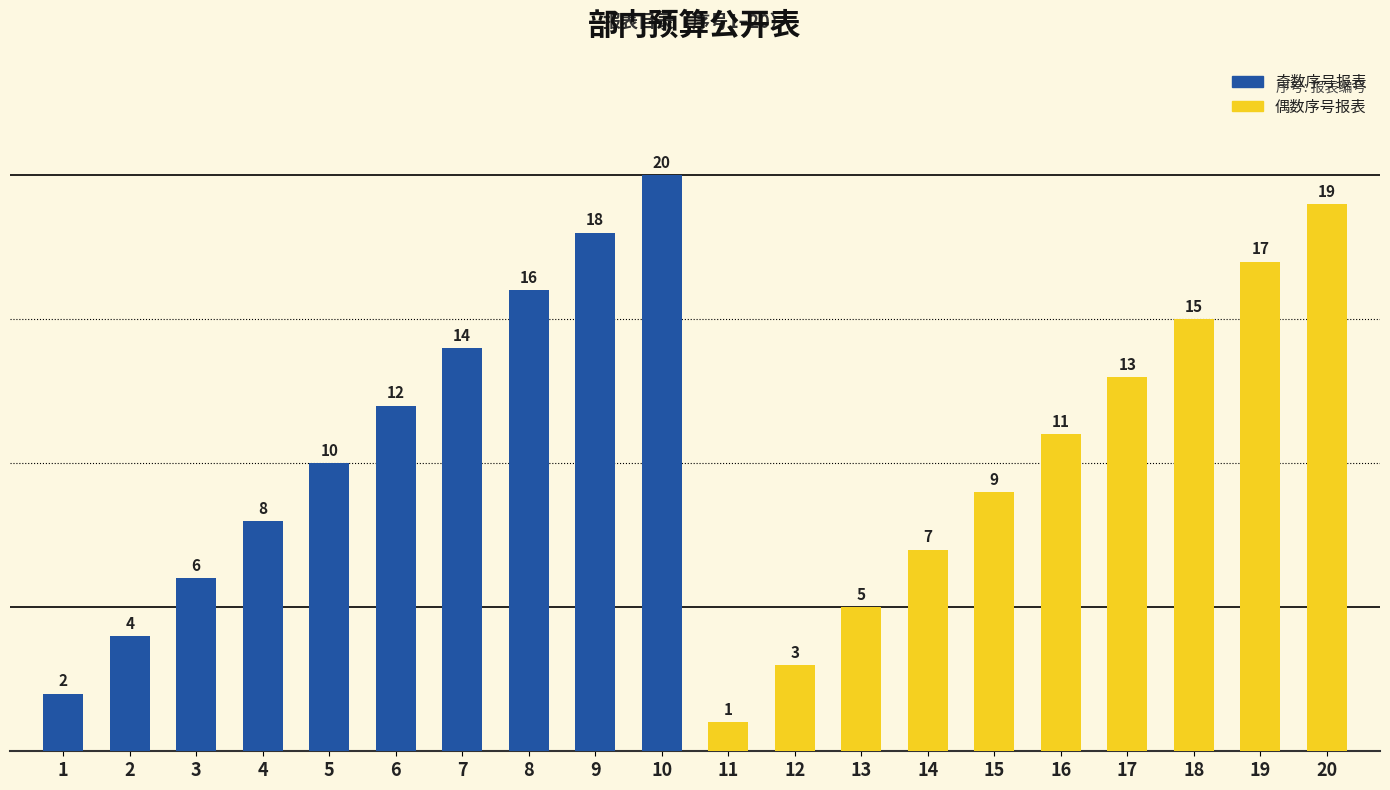

Are the bars horizontal?

No